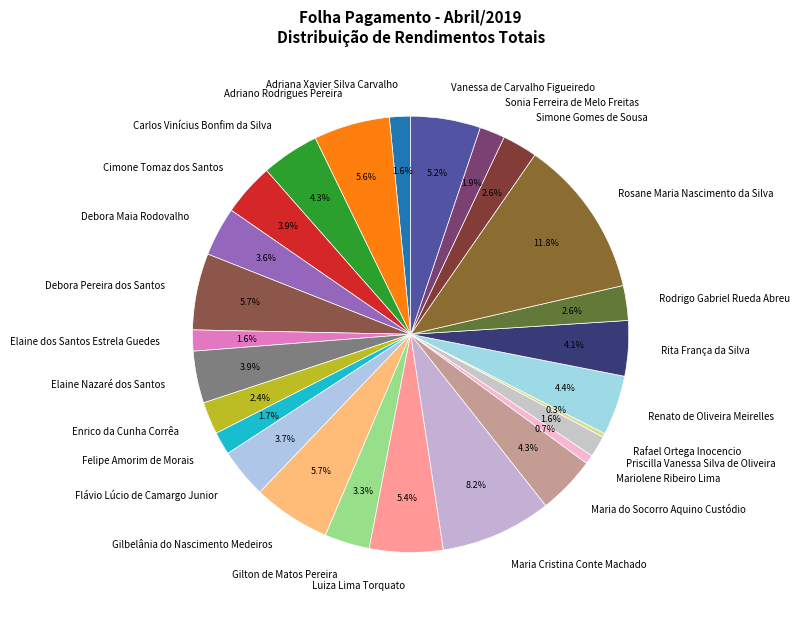

To the nearest percent, what is the difference between the Rosane Maria Nascimento da Silva and Enrico da Cunha Corrêa slice percentages?

9%